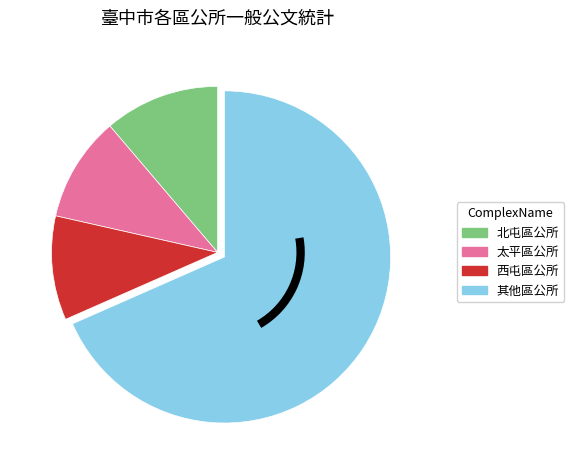

Which has a higher value, 太平區公所 or 其他區公所?

其他區公所